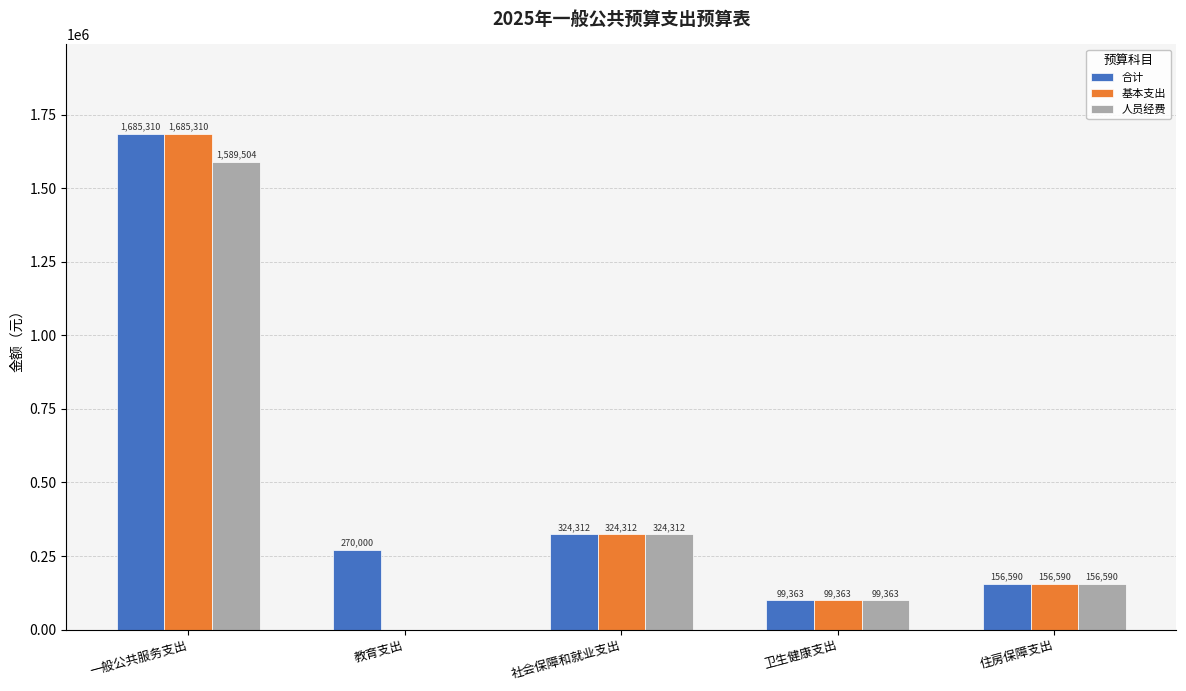

At which label does 基本支出 first exceed 156590?

一般公共服务支出